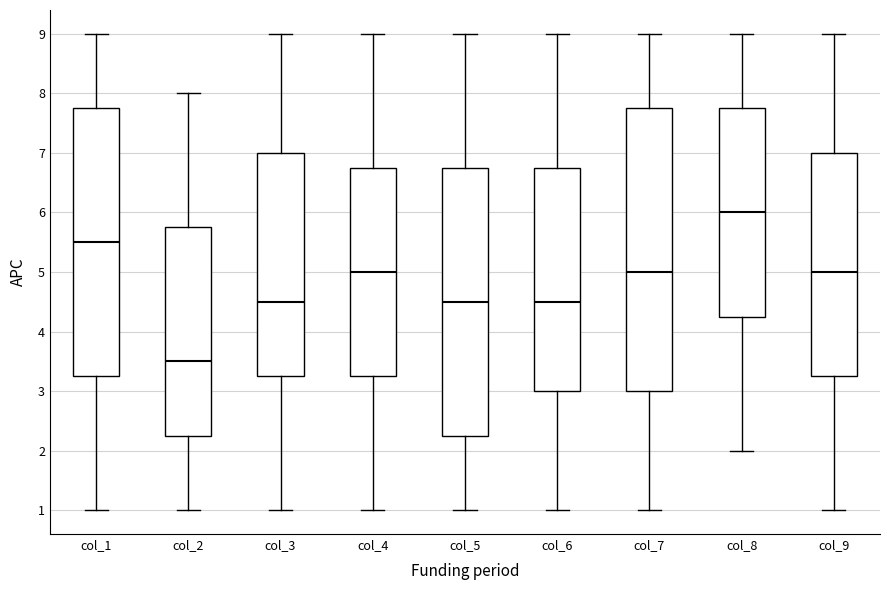

Where does the upper whisker of the box for col_5 end on the y-axis? The values are not printed on the chart, so give them approximately, as read against the axis.

9.0